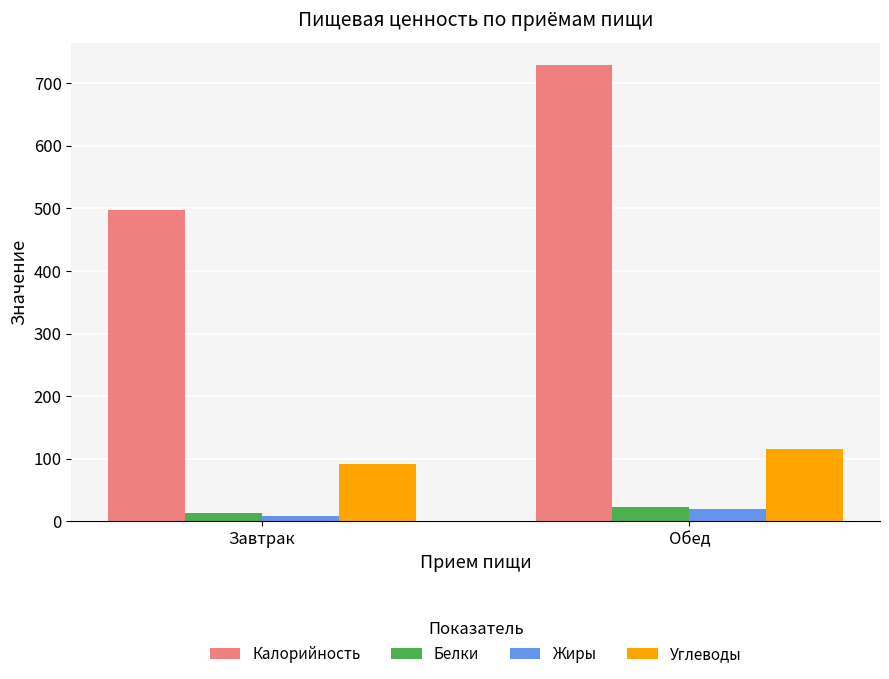

Reading left to right, extract all data points from this chart.

Калорийность: 497.9	728.5
Белки: 13.3	22.9
Жиры: 8.4	19.5
Углеводы: 92.1	115.3